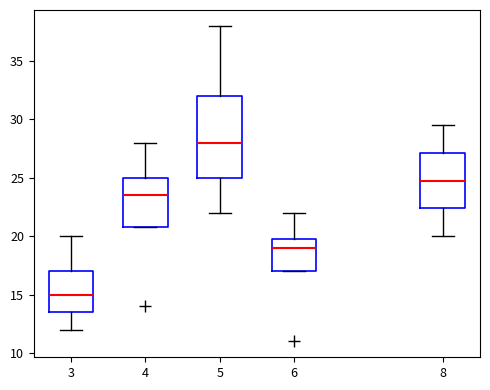

Reading left to right, read every box against the y-axis: the position of its median line, the range the box covers, and the ends of its whiskers. The values are not printed on the chart, so give them approximately, as read against the axis.

3: median 15.0, box 13.5 to 17.0, whiskers 12.0 to 20.0
4: median 23.5, box 21.0 to 25.0, whiskers 21.0 to 28.0
5: median 28.0, box 25.0 to 32.0, whiskers 22.0 to 38.0
6: median 19.0, box 17.0 to 20.0, whiskers 17.0 to 22.0
8: median 25.0, box 22.5 to 27.0, whiskers 20.0 to 29.5